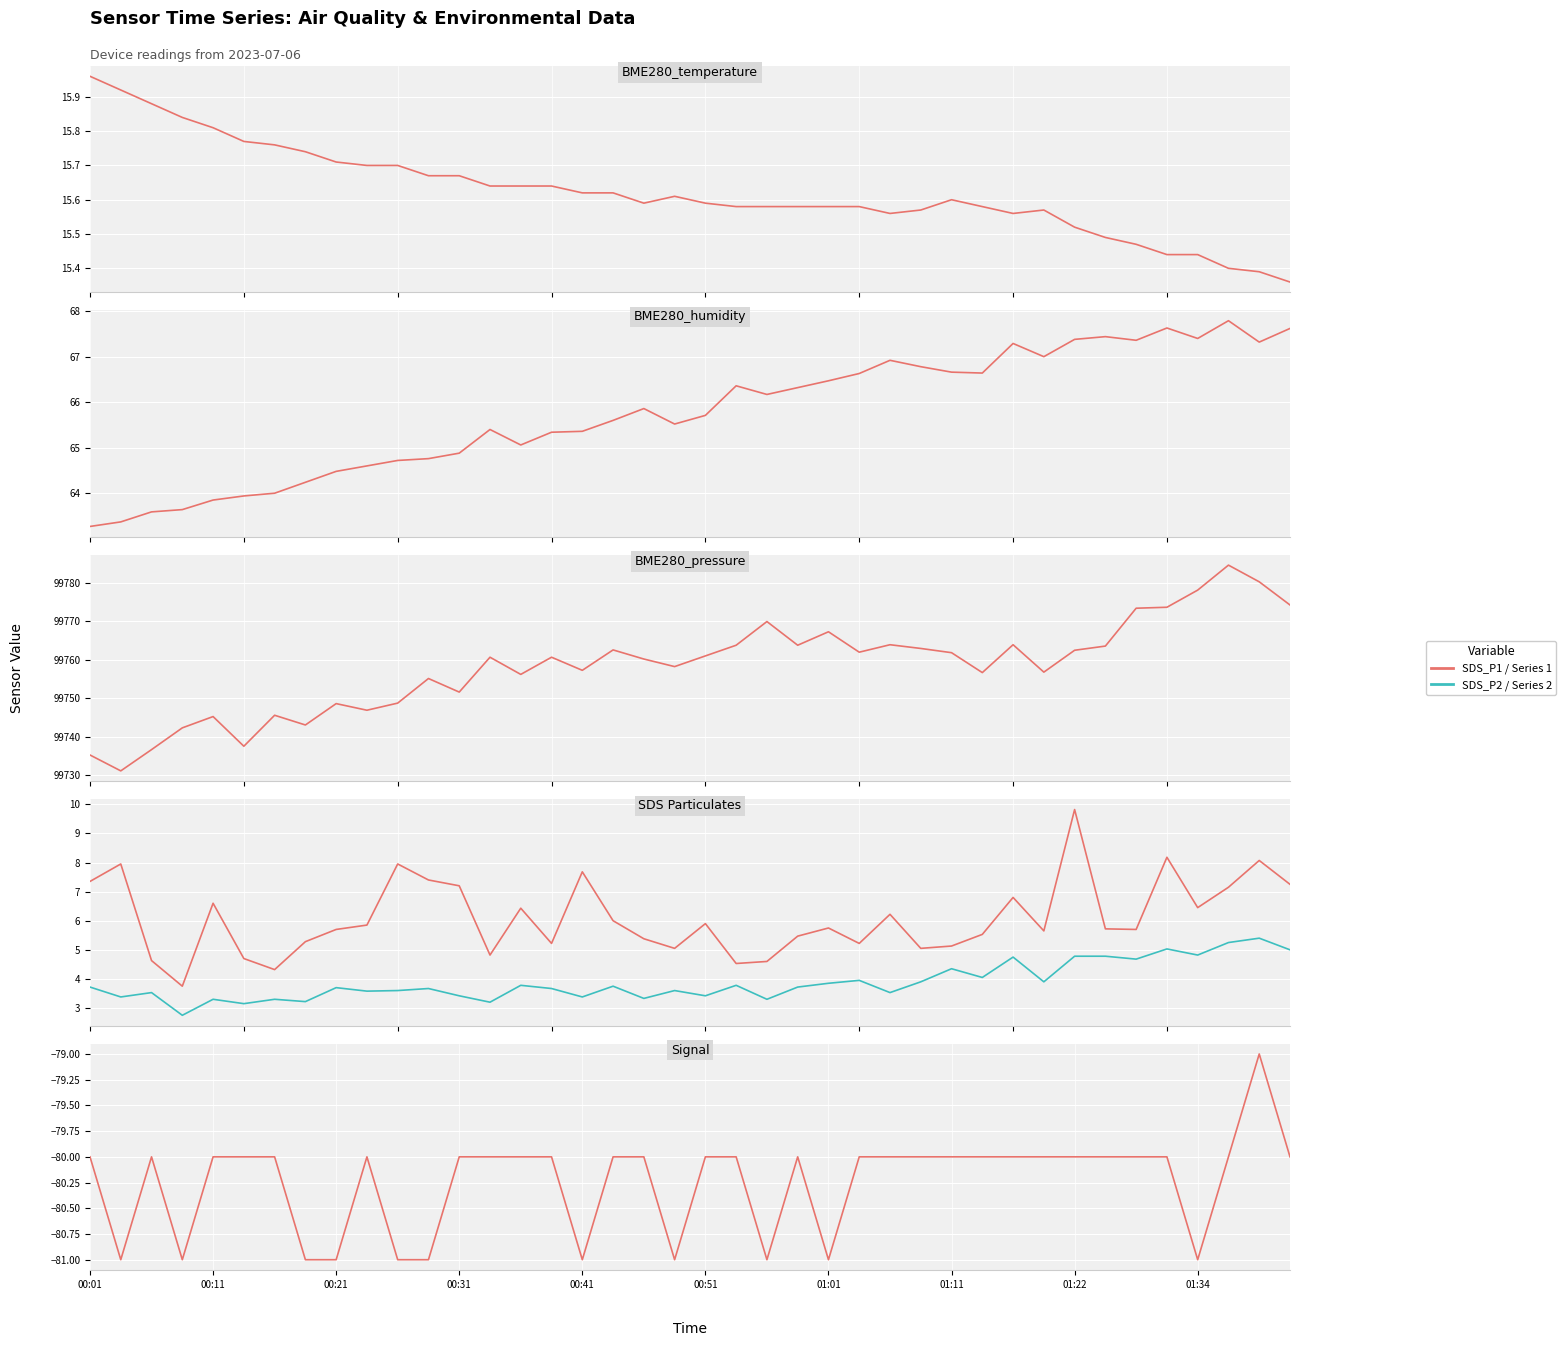

How many categories are shown in the chart?

40